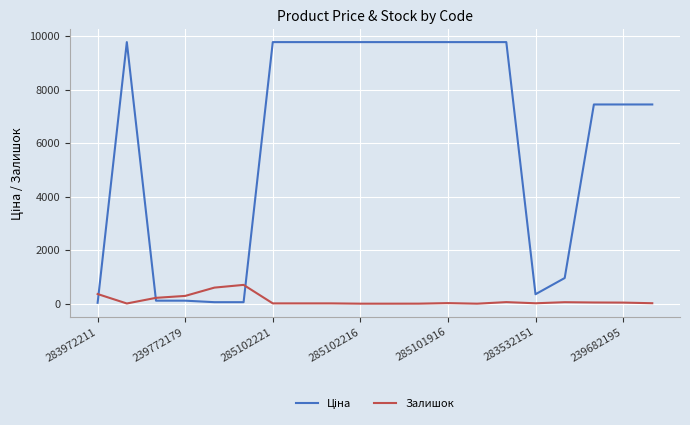

Does the chart have visible grid lines?

Yes